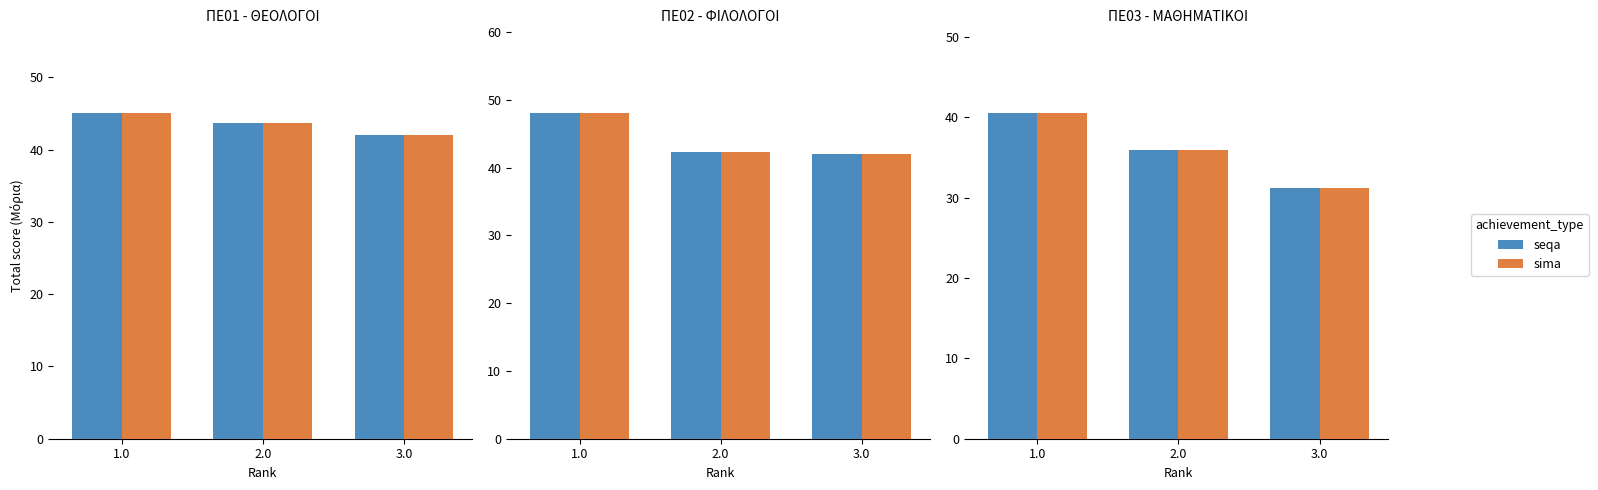

What is the minimum value for seqa?

31.2